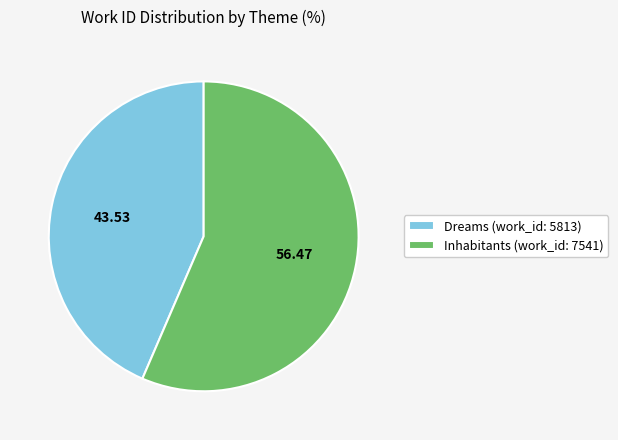

Which slice represents more than half of the pie?

Inhabitants (work_id: 7541)